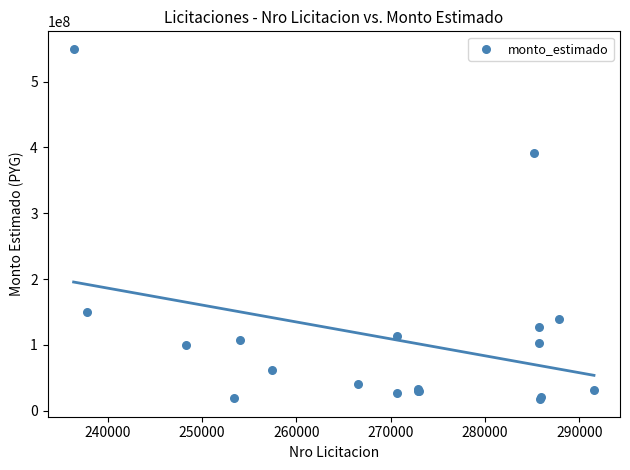

What Y value in the scatter plot is closest to 283567100?

391285000